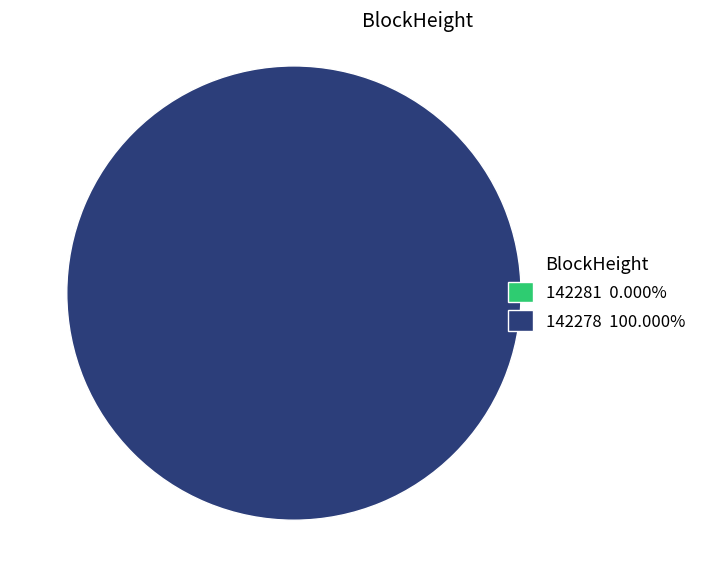

What is the largest slice in the pie chart?

142278